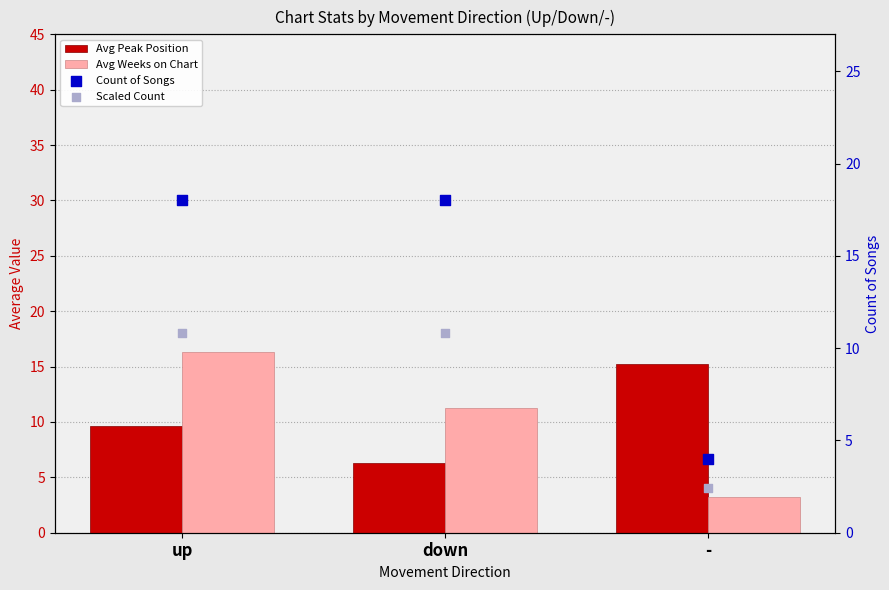

Which series has the largest total across all categories?

Count of Songs